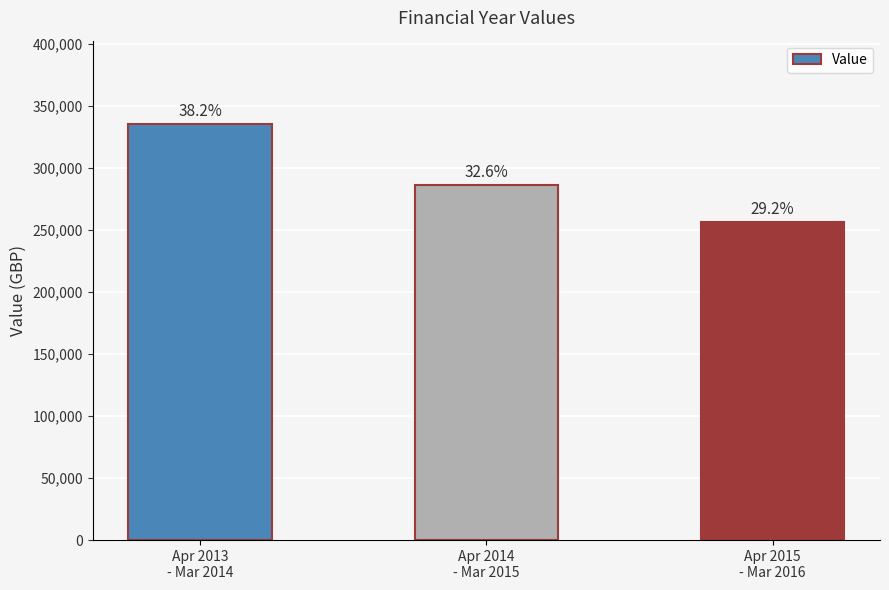

The chart shows a value of 440291 at Apr 2014
- Mar 2015. True or false?

False